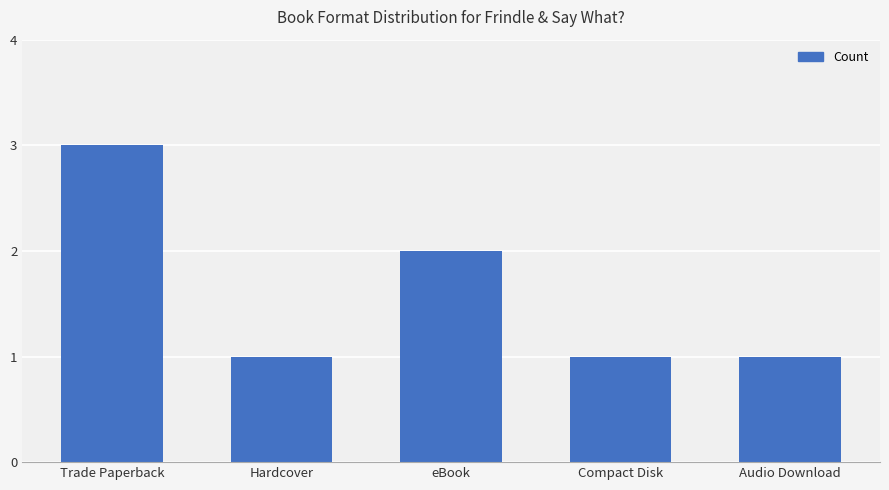

Does the chart contain stacked bars?

No